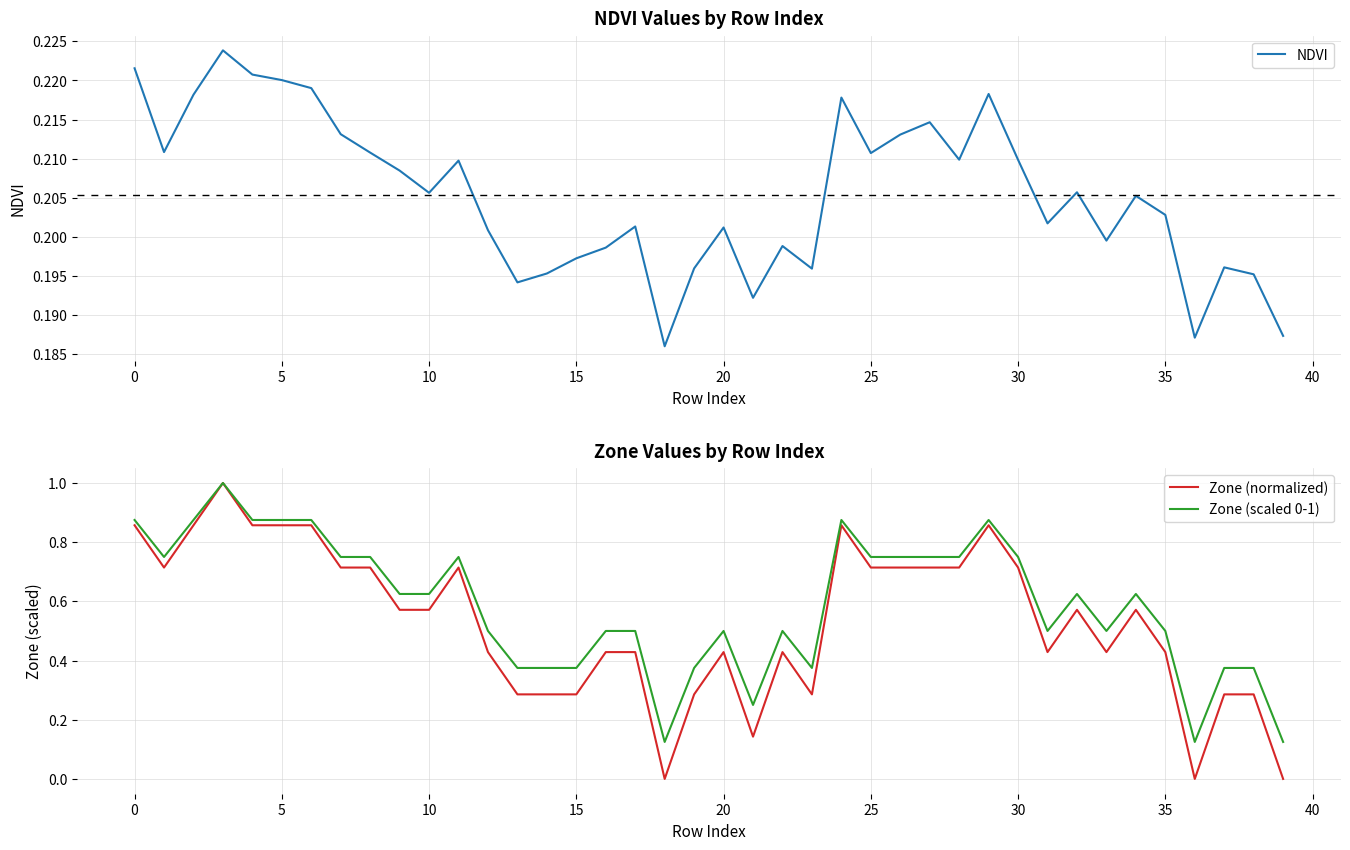

True or false: Zone (normalized) and NDVI intersect in this chart.

True